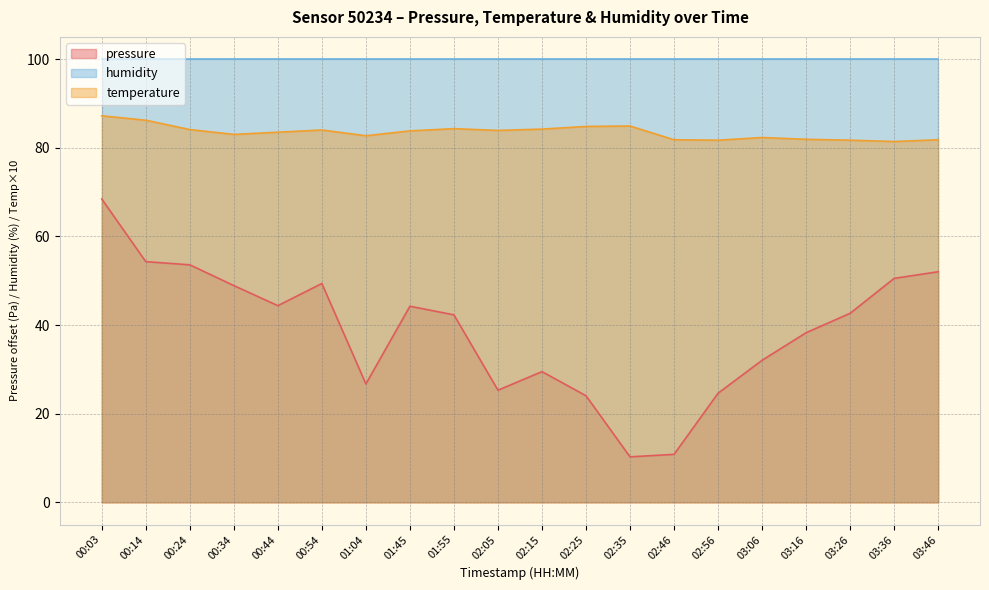

Which series has the largest total across all categories?

humidity